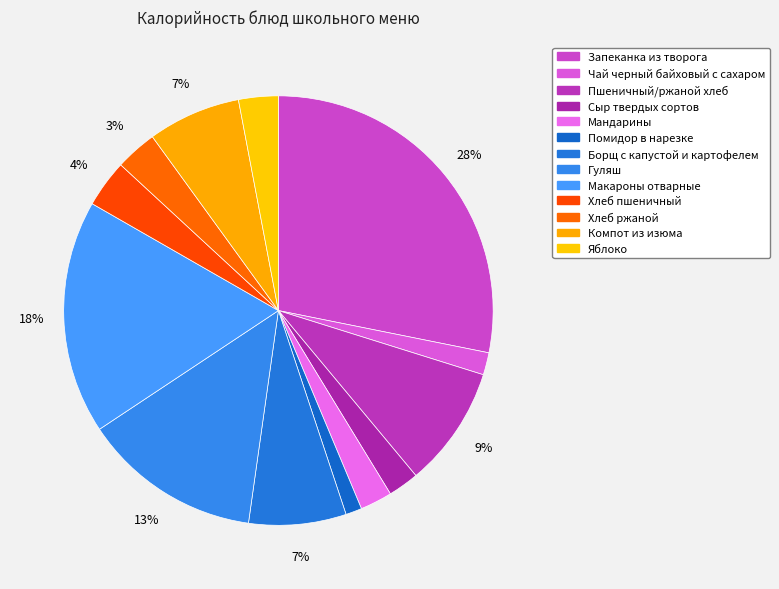

Count the number of slices in the pie.

13